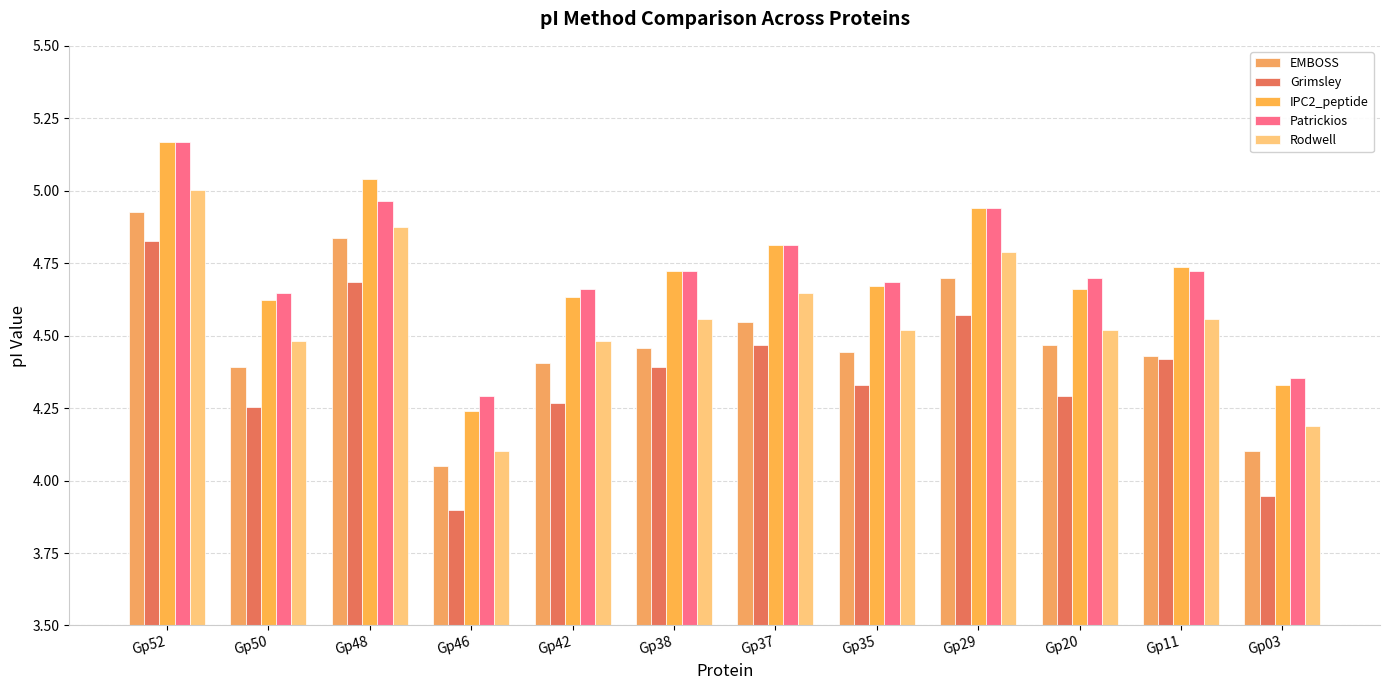

Which series has the widest spread of values?

IPC2_peptide